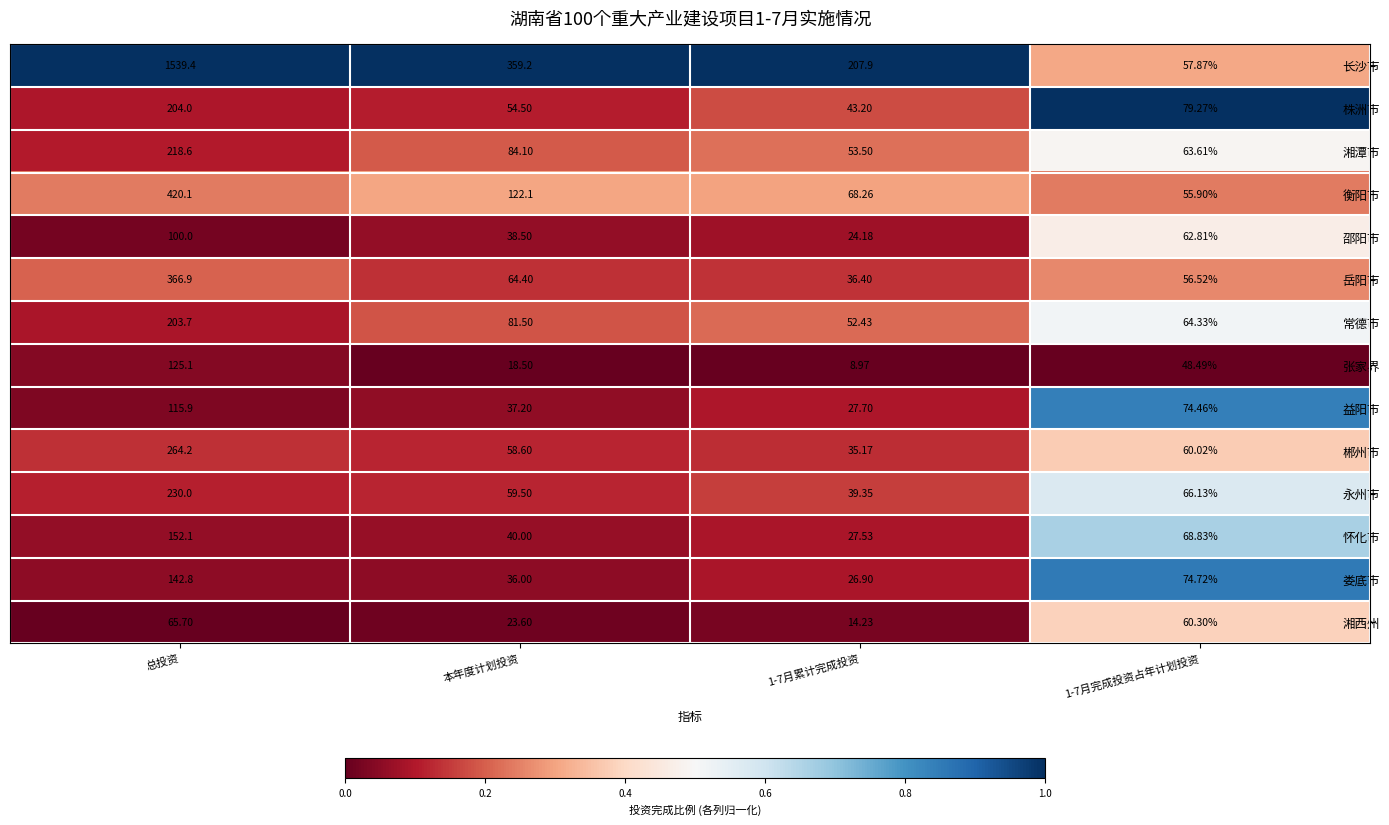

At 总投资, list the series in order from smallest to largest.

湘西州, 邵阳市, 益阳市, 张家界, 娄底市, 怀化市, 常德市, 株洲市, 湘潭市, 永州市, 郴州市, 岳阳市, 衡阳市, 长沙市